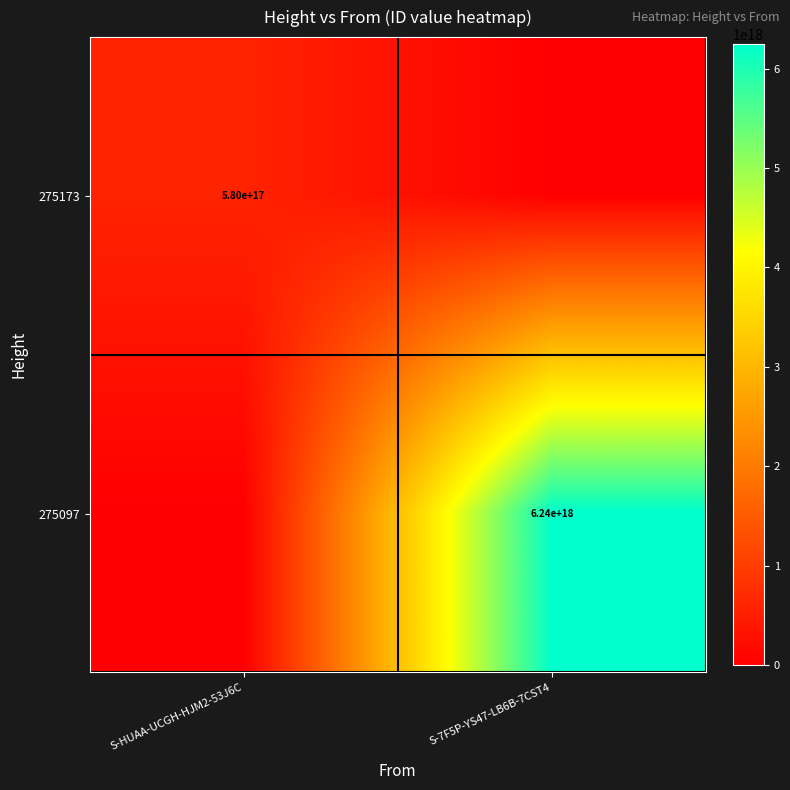

Is it true that 275173 equals 251200110174925728 at S-HUAA-UCGH-HJM2-53J6C?

False